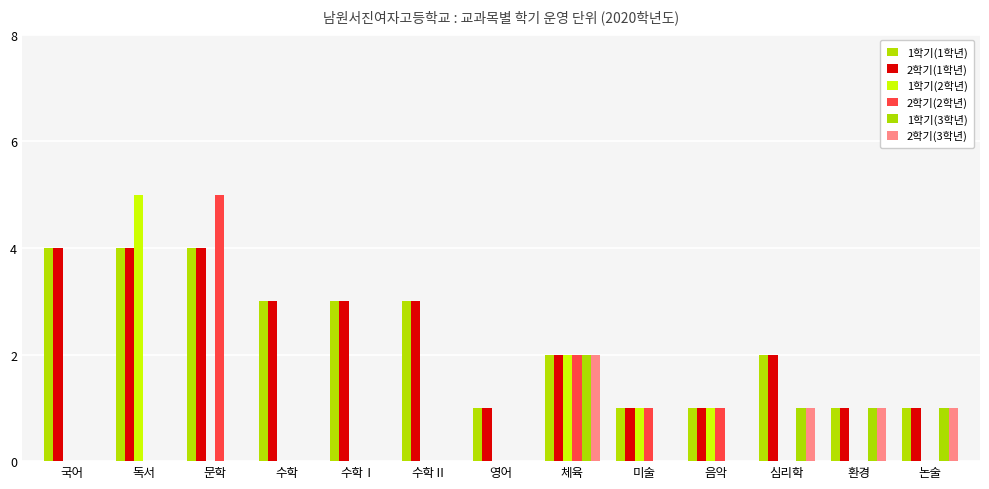

Reading right to left, list all the values displayed in this chart.

1학기(1학년): 1	1	2	1	1	2	1	3	3	3	4	4	4
2학기(1학년): 1	1	2	1	1	2	1	3	3	3	4	4	4
1학기(2학년): 0	0	0	1	1	2	0	0	0	0	0	5	0
2학기(2학년): 0	0	0	1	1	2	0	0	0	0	5	0	0
1학기(3학년): 1	1	1	0	0	2	0	0	0	0	0	0	0
2학기(3학년): 1	1	1	0	0	2	0	0	0	0	0	0	0